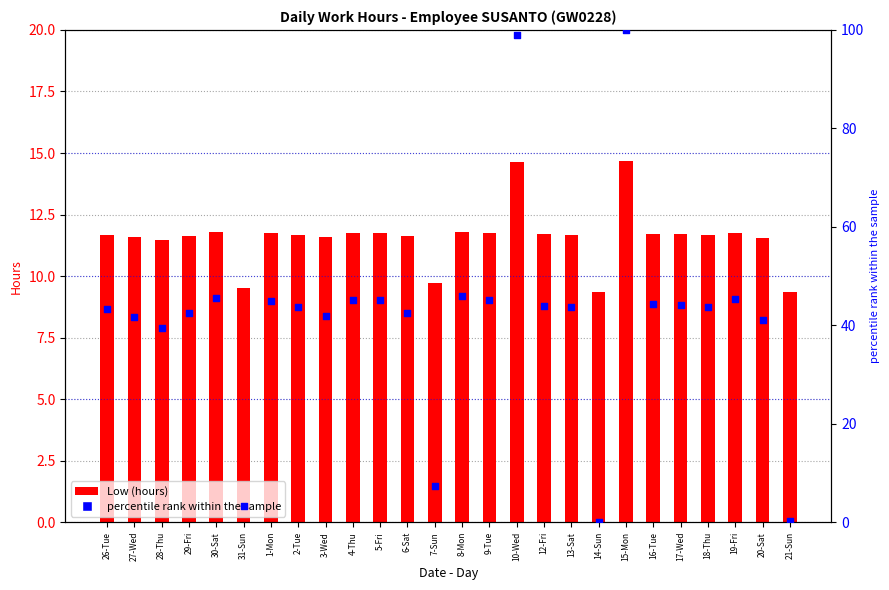

What are all the series names shown in the legend?

Low (hours), percentile rank within the sample